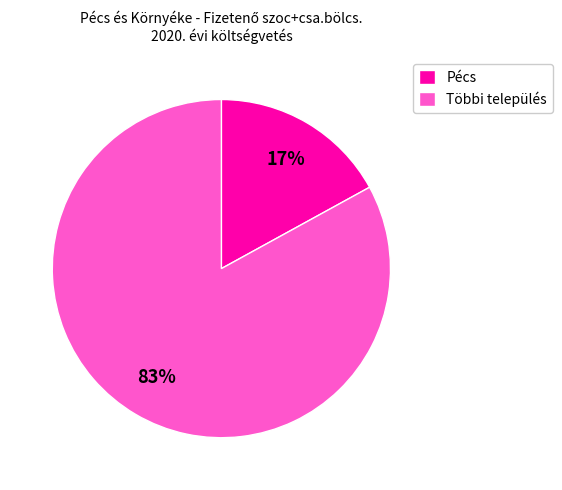

To the nearest percent, what is the average slice percentage?

50%